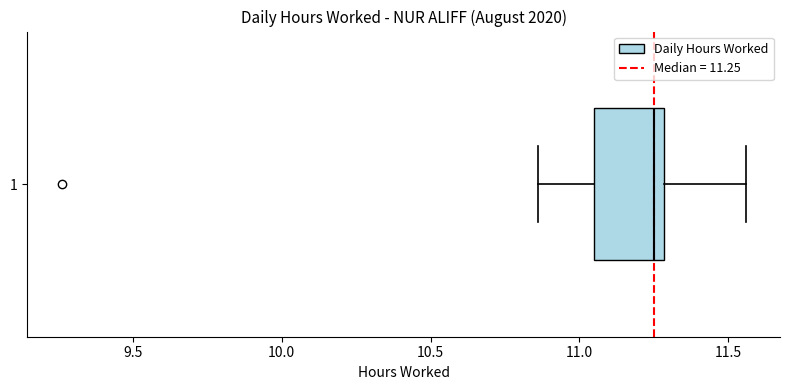

Where does the median line of the box at y = 1 sit on the x-axis? The values are not printed on the chart, so give them approximately, as read against the axis.

11.25